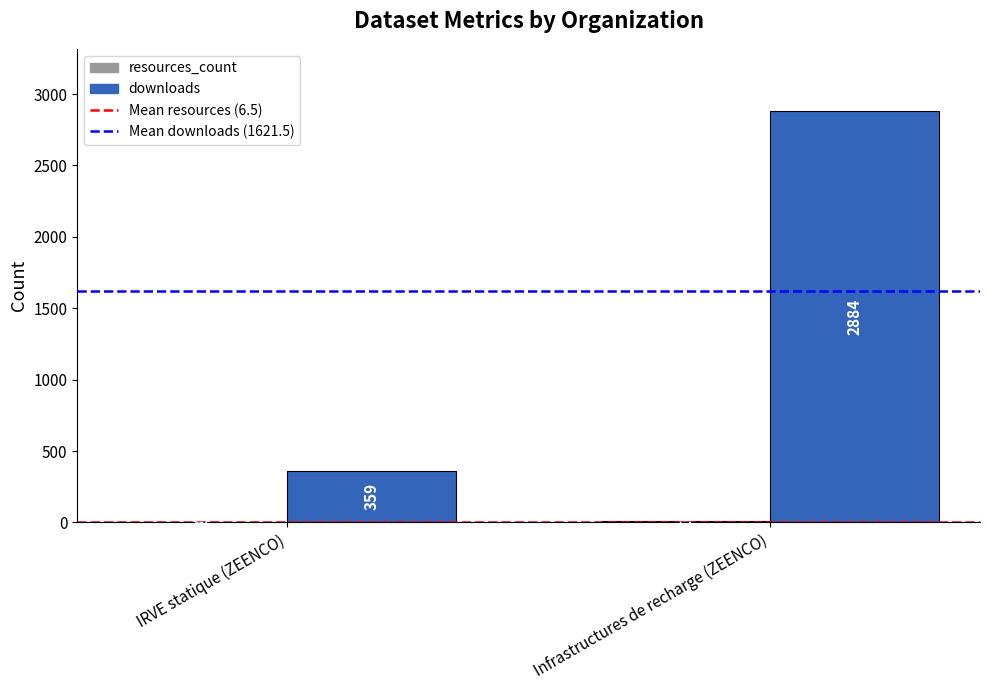

At which category is the sum across all series the highest?

Infrastructures de recharge (ZEENCO)